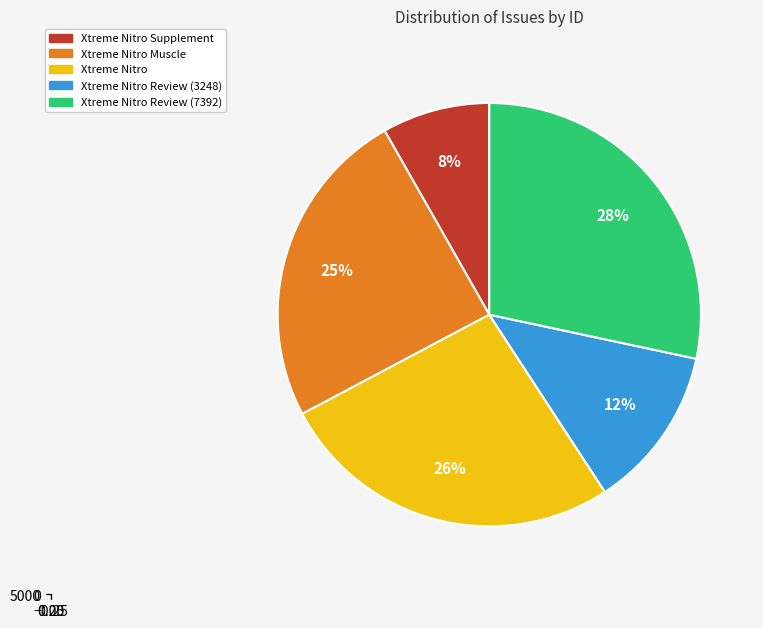

Rank the categories by value from lowest to highest.

Xtreme Nitro Supplement, Xtreme Nitro Review (3248), Xtreme Nitro Muscle, Xtreme Nitro, Xtreme Nitro Review (7392)